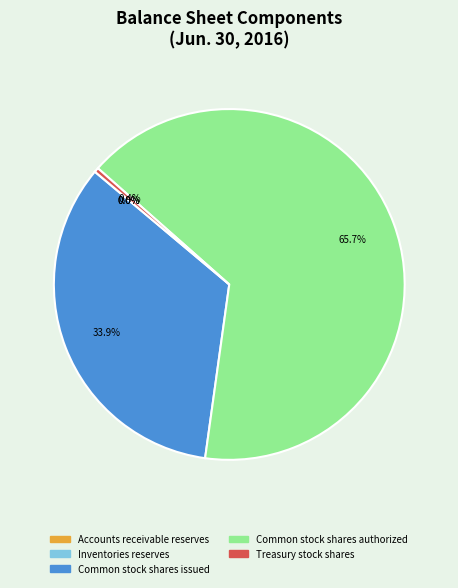

Is the sum of Common stock shares issued and Common stock shares authorized greater than half?

Yes